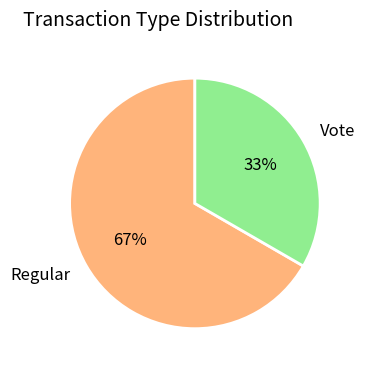

What percentage is the Vote slice, to the nearest percent?

33%